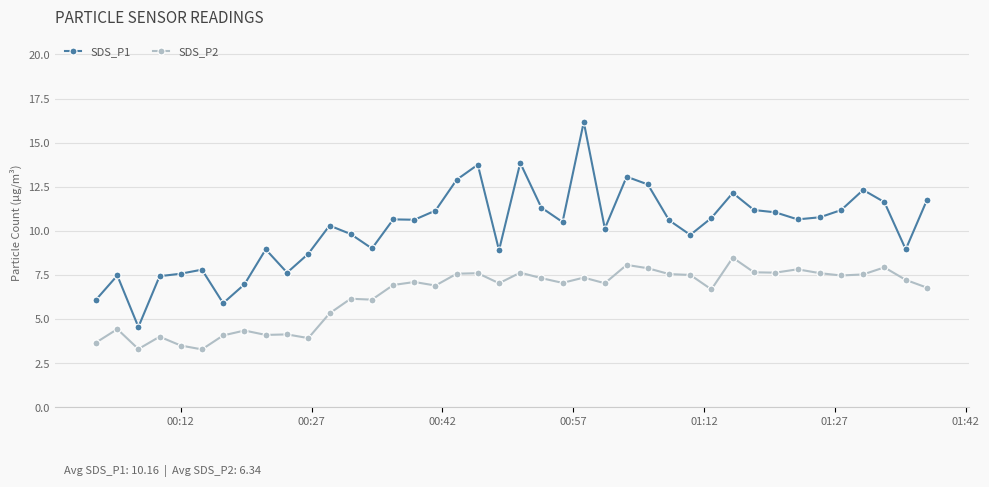

Which series has the largest total across all categories?

SDS_P1